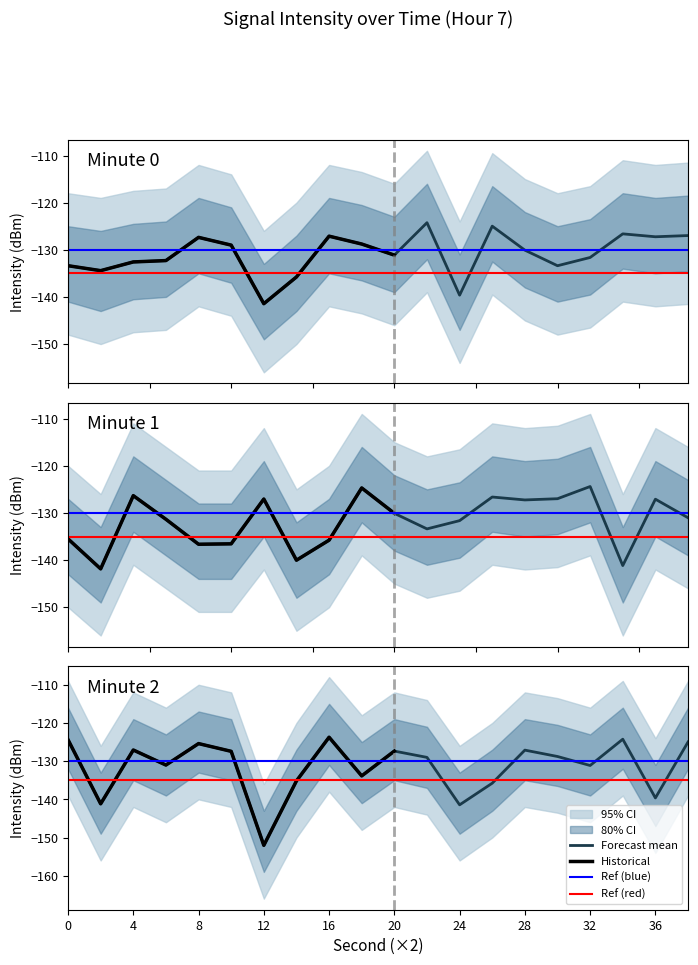

Between which two adjacent categories do minute_0 and minute_2 first intersect?

0 and 4